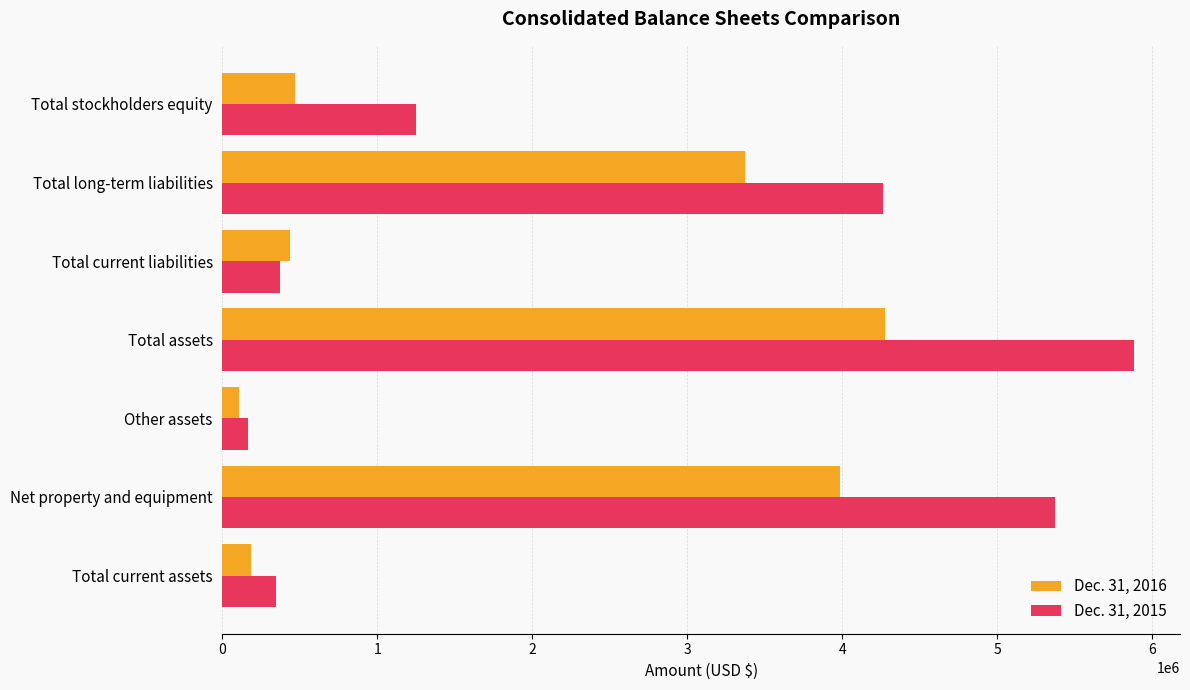

Which category has the lowest value across all series?

Other assets